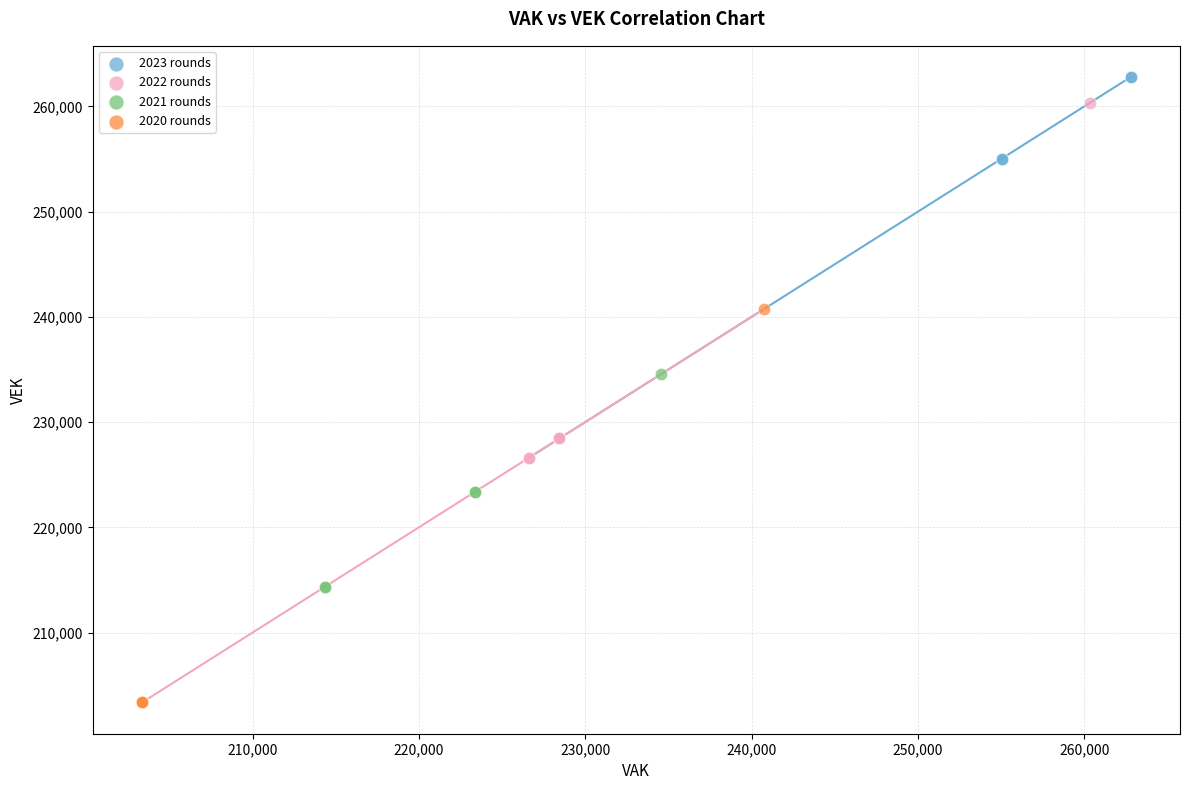

Which series has the largest Y range (max minus min)?

2020 rounds